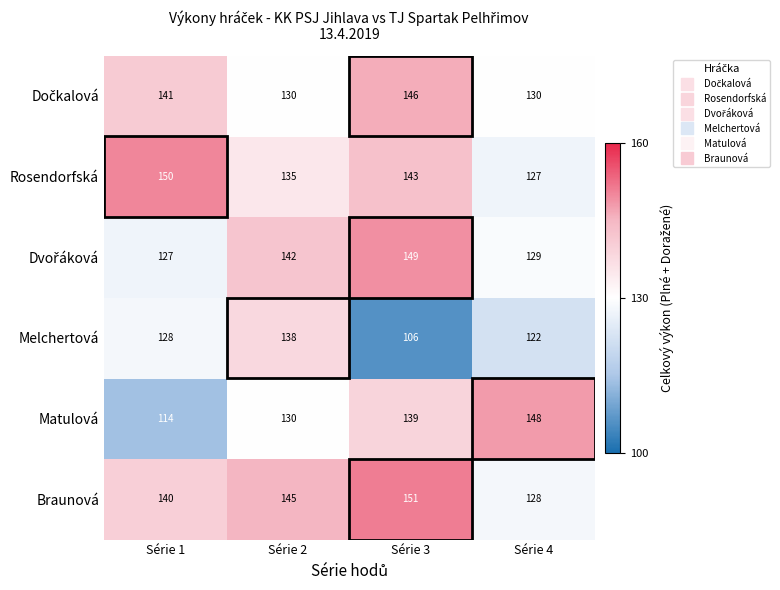

Which label corresponds to the largest value in the chart?

Série 3